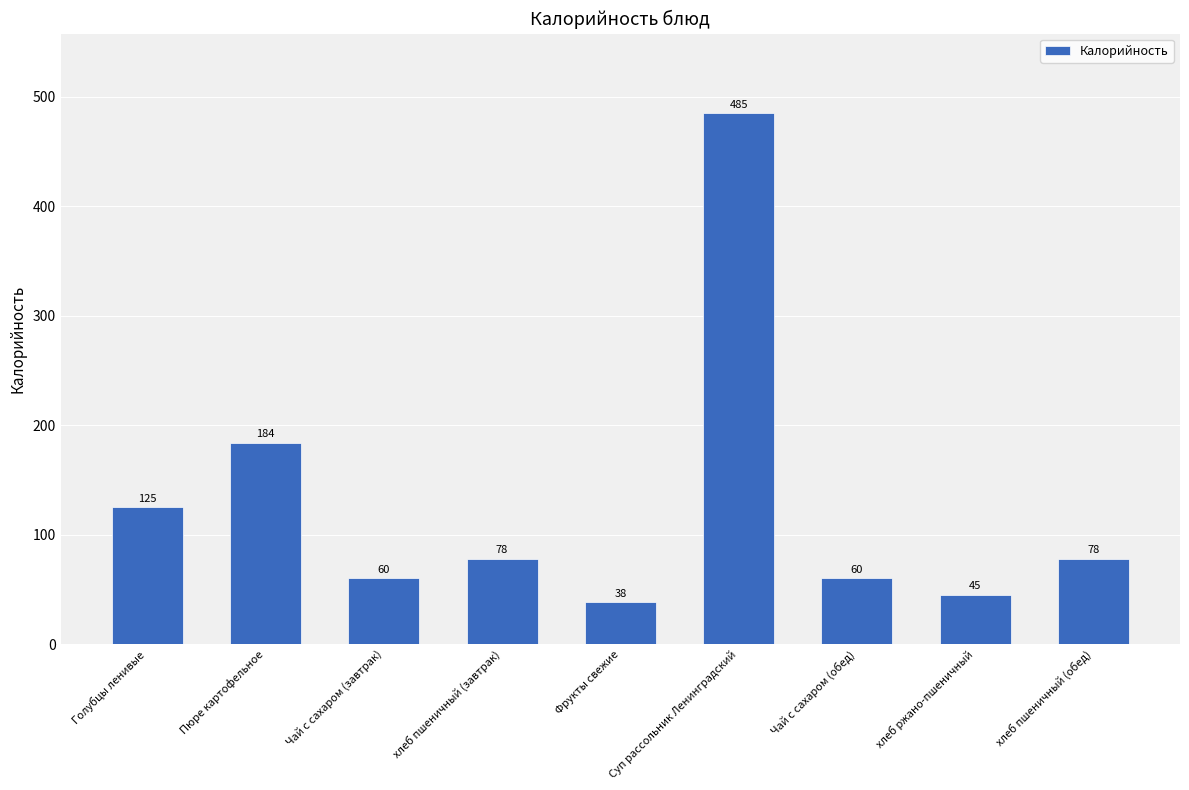

Which has a higher value, хлеб пшеничный (обед) or Голубцы ленивые?

Голубцы ленивые